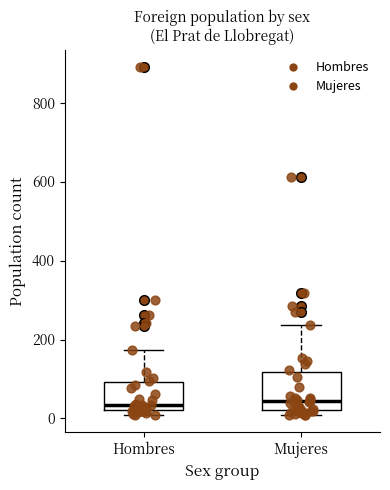

Where is the lower edge of the box for Hombres on the y-axis? The values are not printed on the chart, so give them approximately, as read against the axis.

20